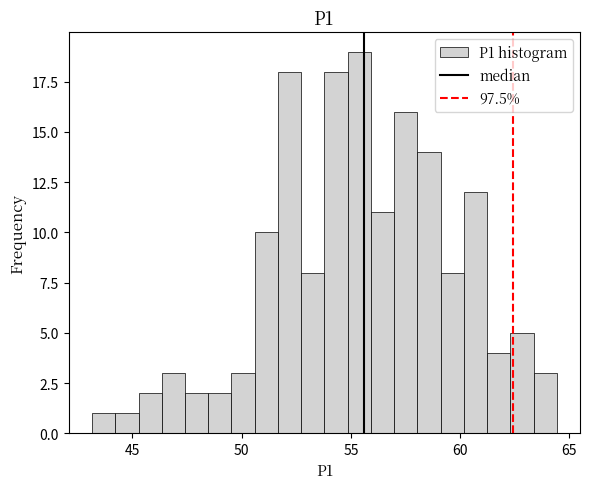

Read against the x-axis, roughly where is the centre of the tallest bar?

55.5